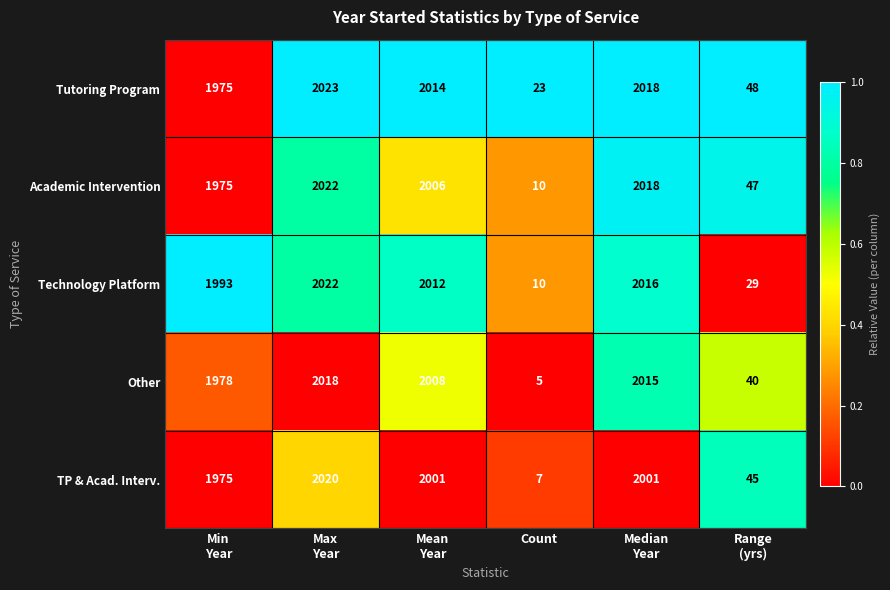

What is the difference between the second highest and second lowest values in the Technology Platform series?

1987